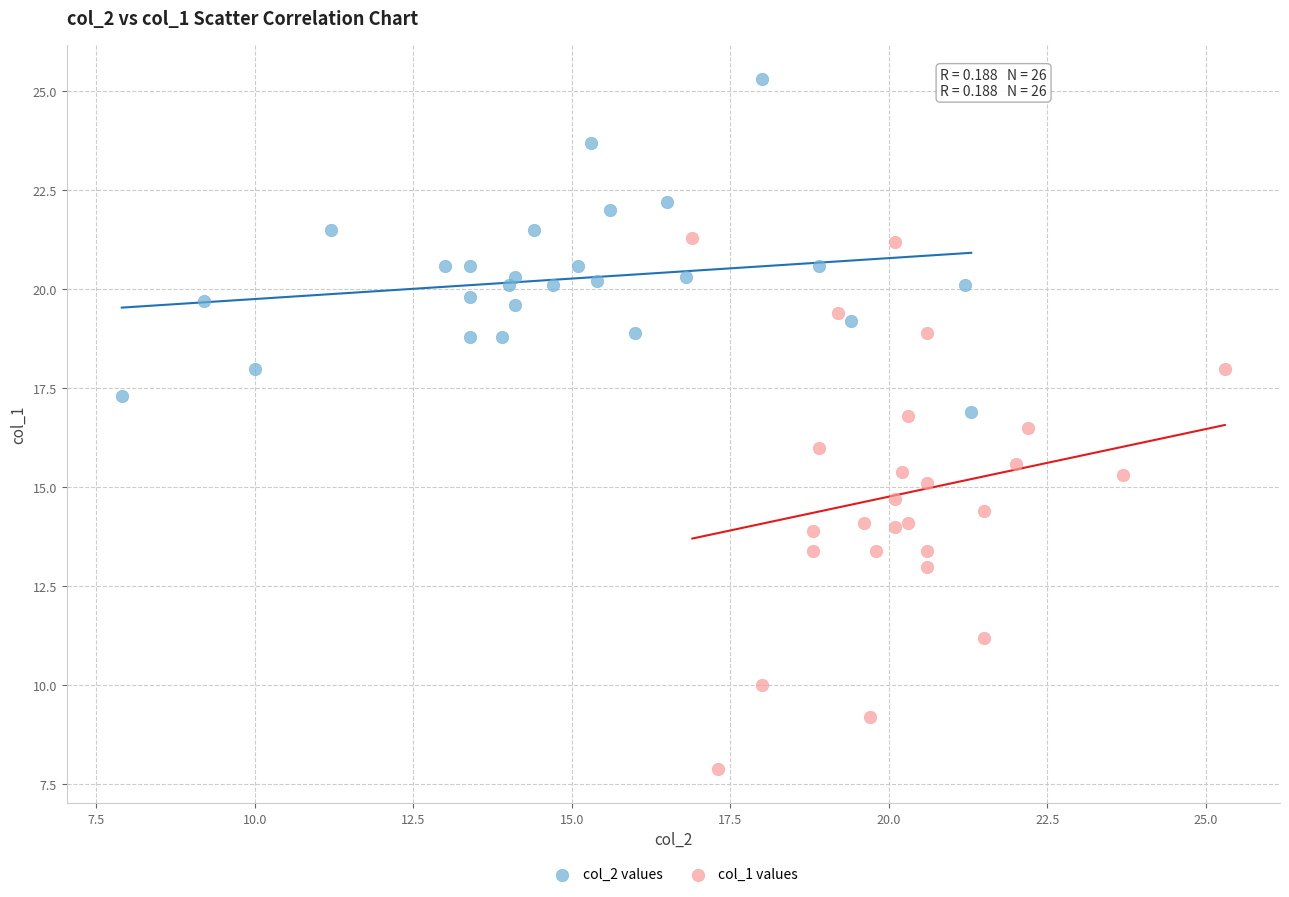

Which series reaches the maximum Y coordinate?

col_2 values